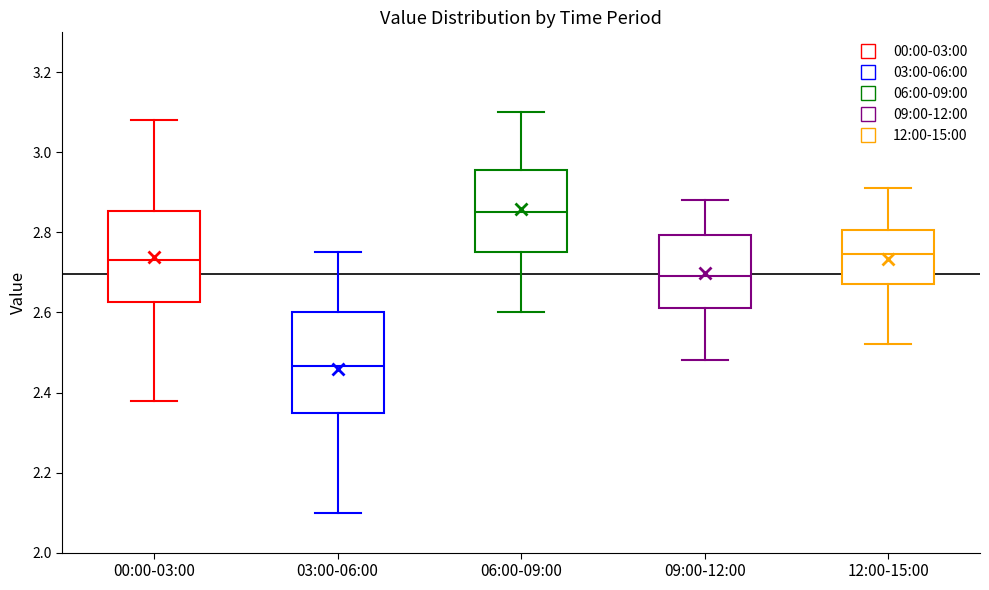

Reading left to right, transcribe this box plot: for each box, give where its median line is, the range the box spans, and where its two whiskers end, as read against the y-axis. The values are not printed on the chart, so give them approximately, as read against the axis.

00:00-03:00: median 2.74, box 2.62 to 2.86, whiskers 2.38 to 3.08
03:00-06:00: median 2.46, box 2.36 to 2.60, whiskers 2.10 to 2.76
06:00-09:00: median 2.86, box 2.76 to 2.96, whiskers 2.60 to 3.10
09:00-12:00: median 2.70, box 2.62 to 2.80, whiskers 2.48 to 2.88
12:00-15:00: median 2.74, box 2.68 to 2.80, whiskers 2.52 to 2.92